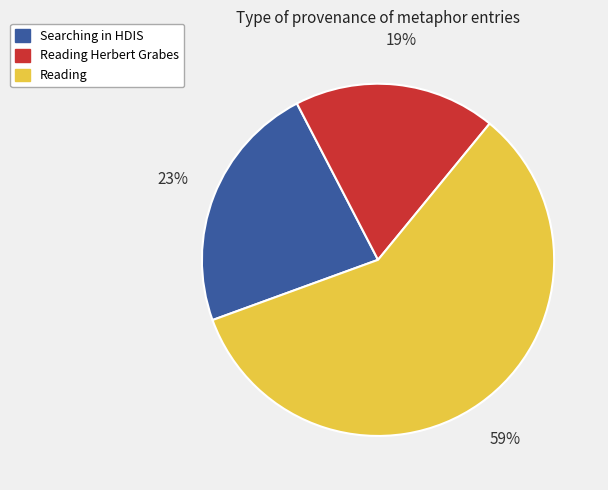

Rank the categories by value from lowest to highest.

Reading Herbert Grabes, Searching in HDIS, Reading